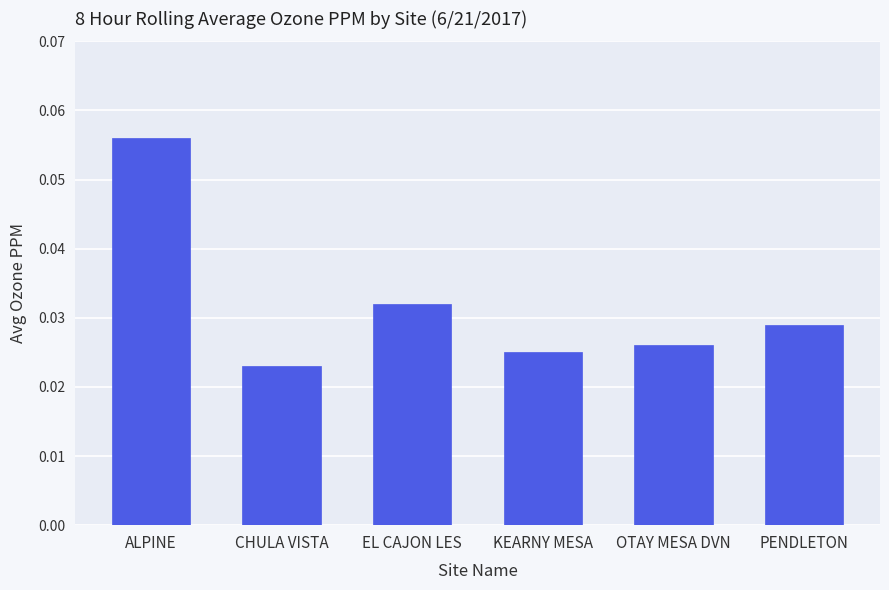

Count the number of categories in the chart.

6